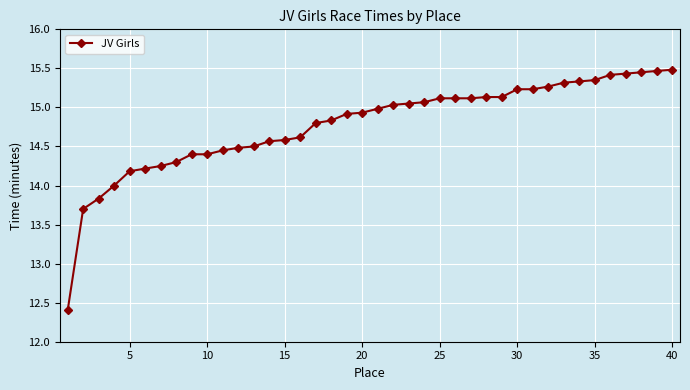

What is the minimum value shown in the chart?

12.4